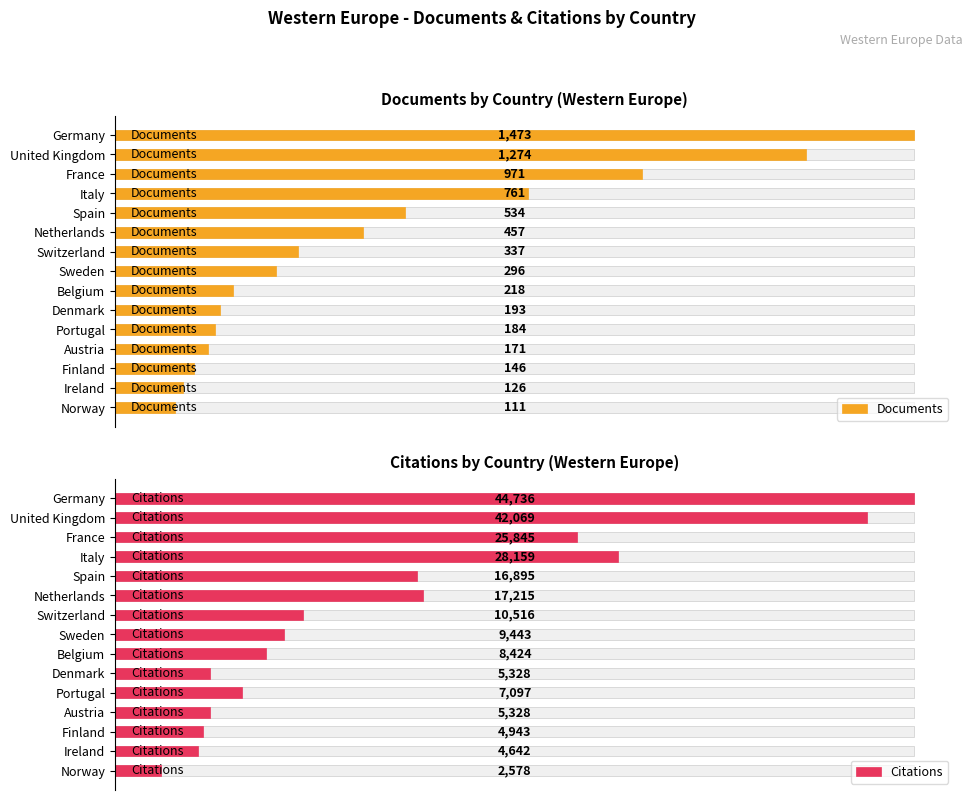

What is the maximum value for Documents?

1473